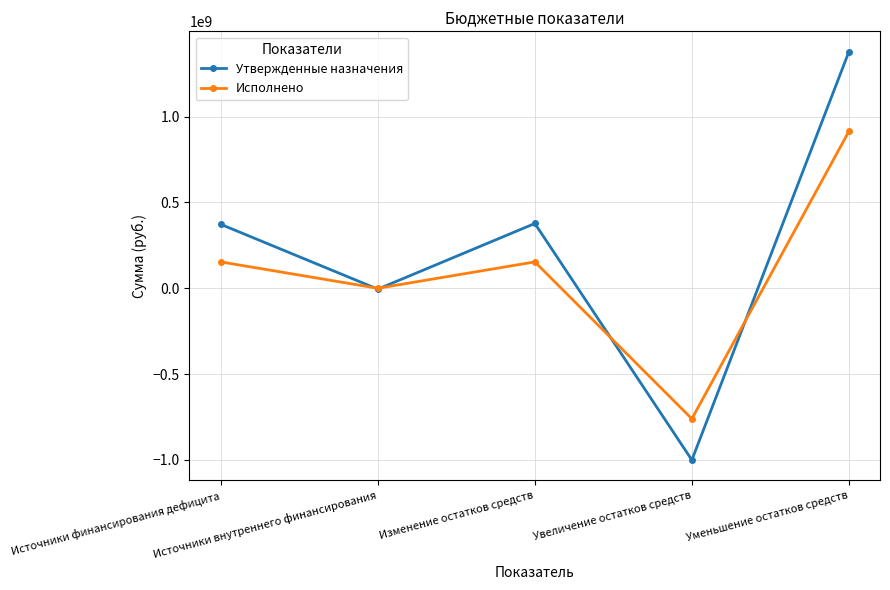

What is the difference between the Утвержденные назначения values at Уменьшение остатков средств and Изменение остатков средств?

1000351437.2